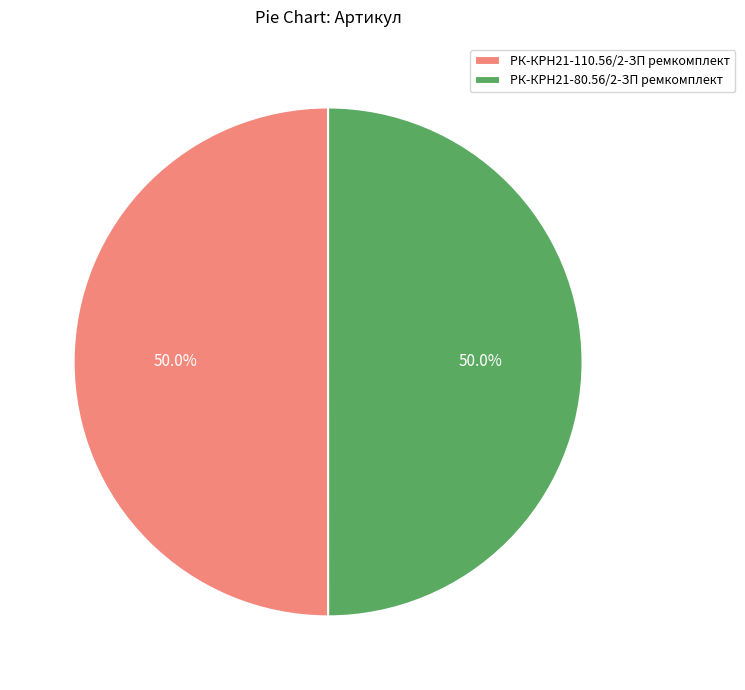

Combined, what portion of the pie is РК-КРН21-110.56/2-ЗП ремкомплект and РК-КРН21-80.56/2-ЗП ремкомплект?

100.0%